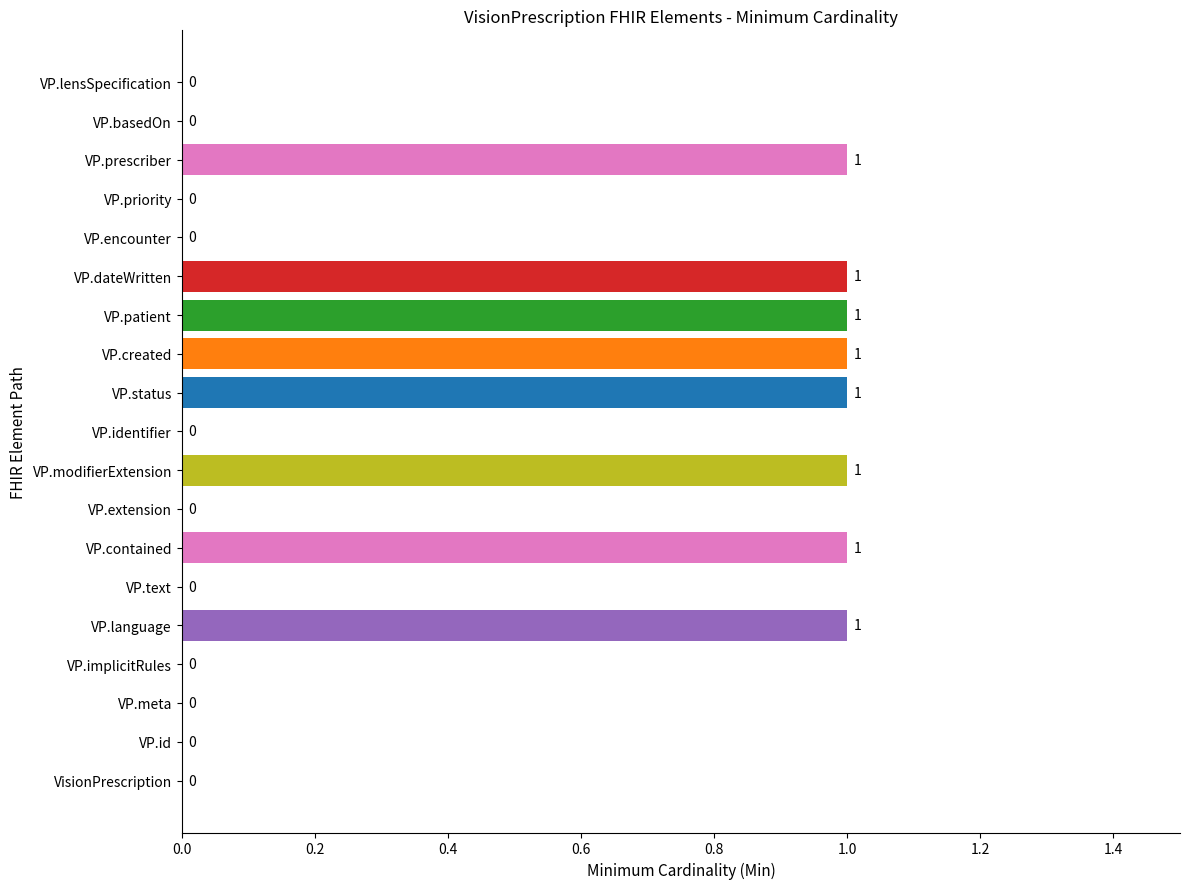

Reading bottom to top, transcribe all the data shown in this chart.

VisionPrescription=0	VP.id=0	VP.meta=0	VP.implicitRules=0	VP.language=1	VP.text=0	VP.contained=1	VP.extension=0	VP.modifierExtension=1	VP.identifier=0	VP.status=1	VP.created=1	VP.patient=1	VP.dateWritten=1	VP.encounter=0	VP.priority=0	VP.prescriber=1	VP.basedOn=0	VP.lensSpecification=0